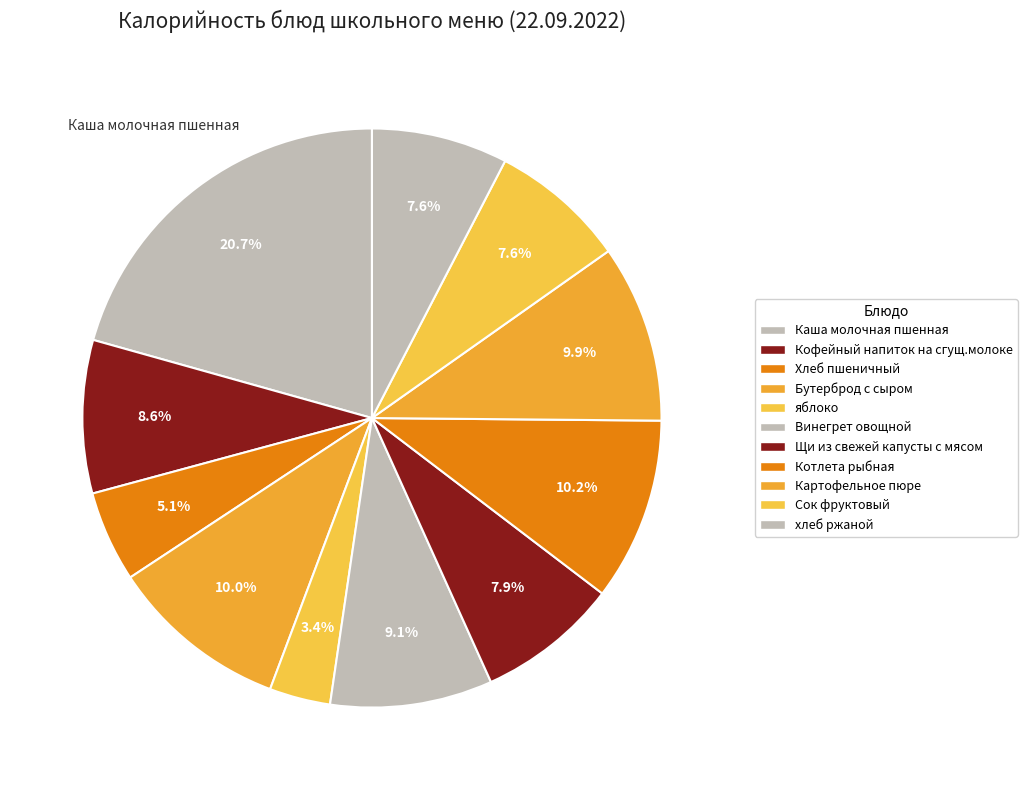

To the nearest percent, what portion does Каша молочная пшенная represent?

21%